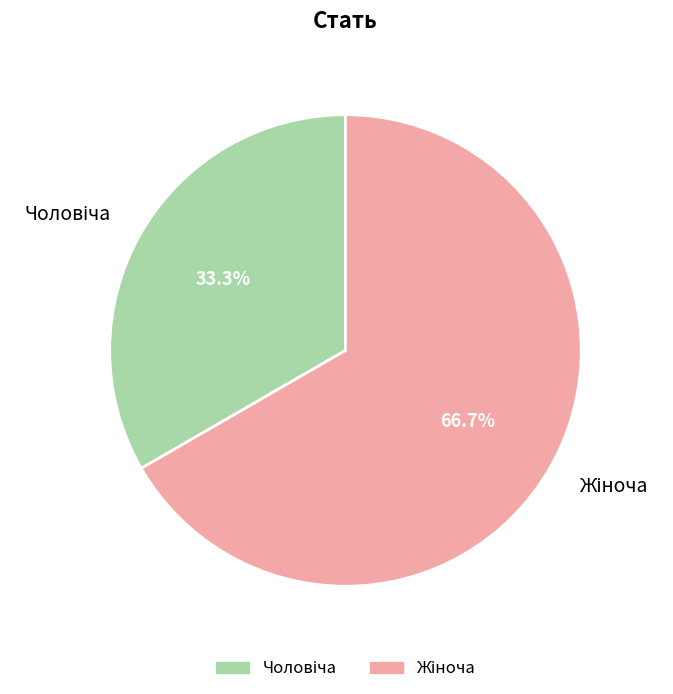

Is there any slice that represents more than half of the pie?

Yes